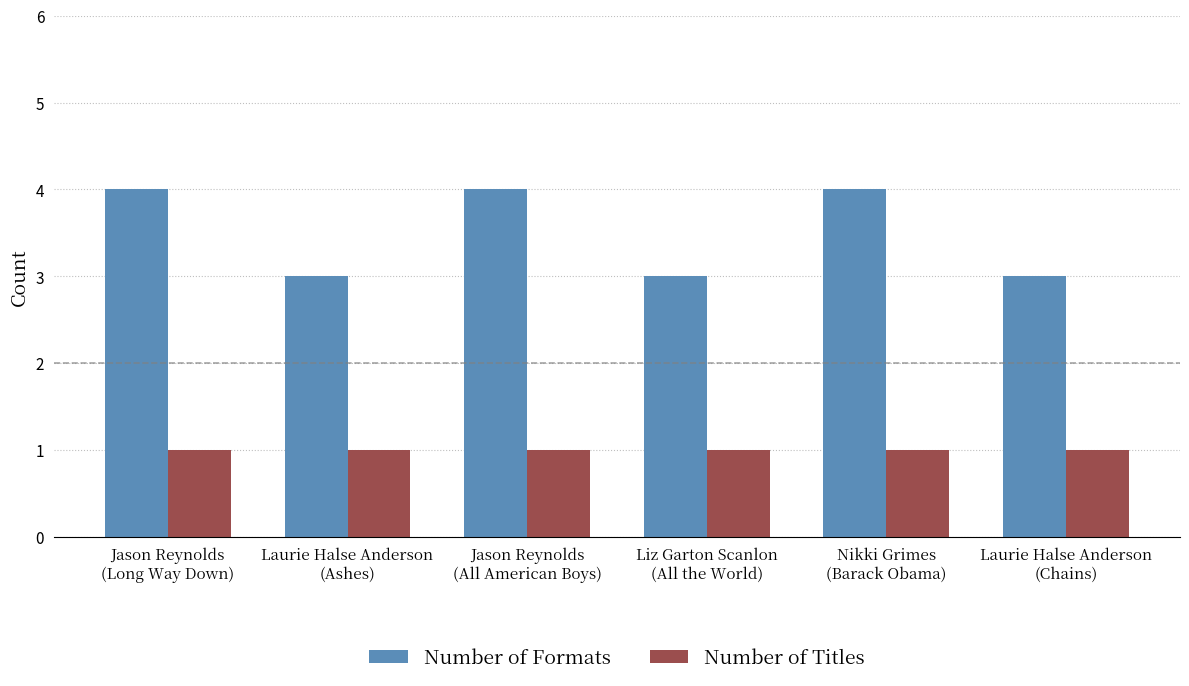

Is it true that Number of Formats equals 1 at Liz Garton Scanlon
(All the World)?

False